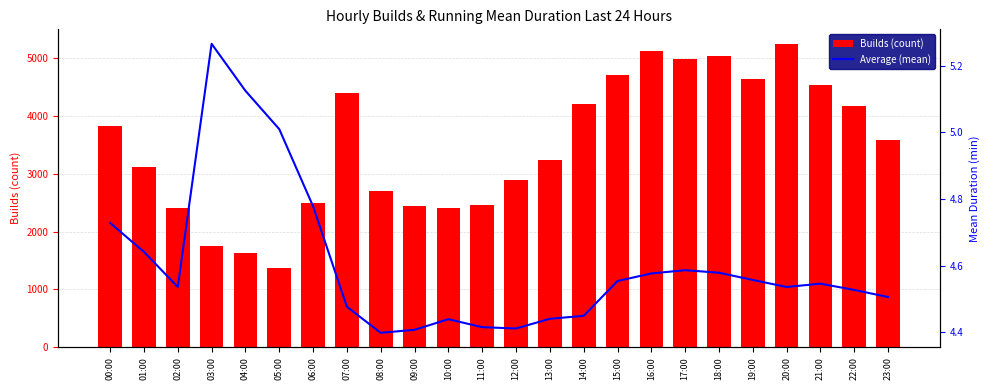

What is the value of the Builds (count) bar at the 7th from the left?

2487.0